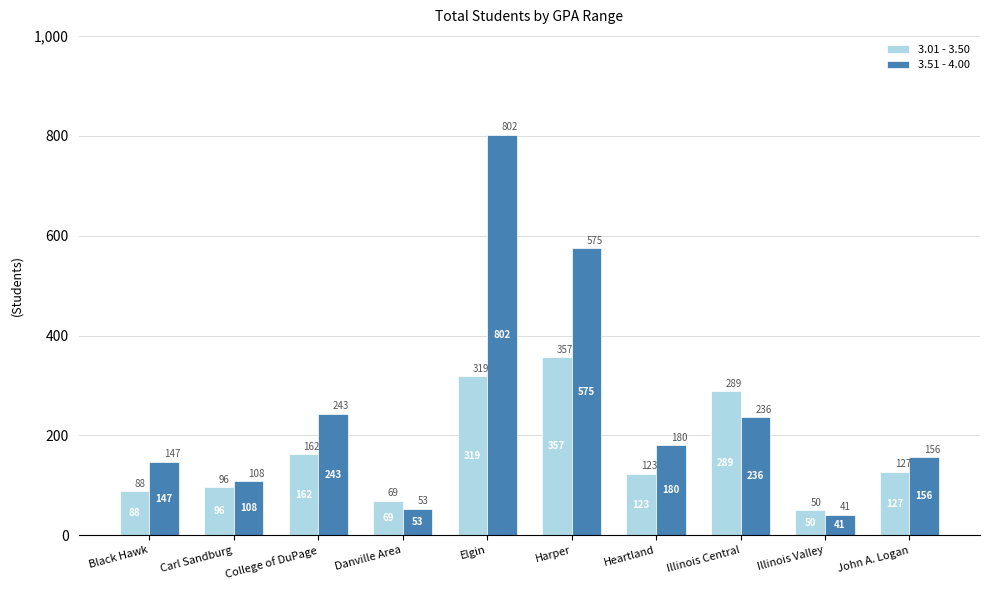

Count the number of data series in this chart.

2